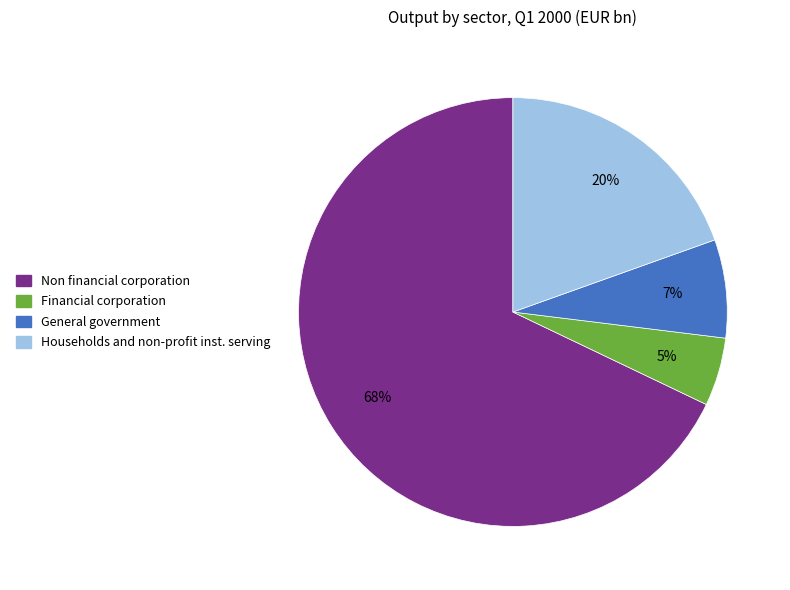

Combined, do Households and non-profit inst. serving and Financial corporation account for over 50%?

No